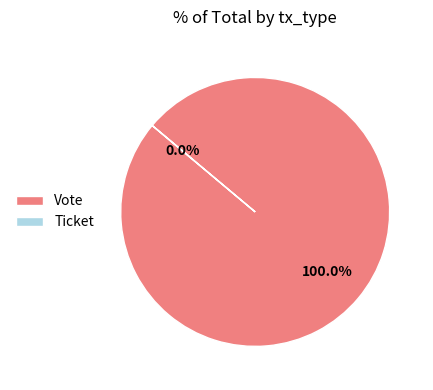

Combined, do Ticket and Vote account for over 50%?

Yes